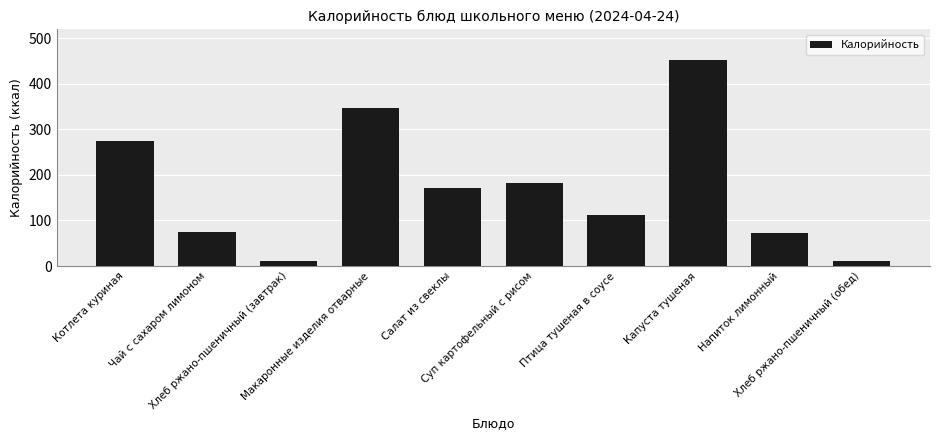

What is the maximum value shown in the chart?

451.3